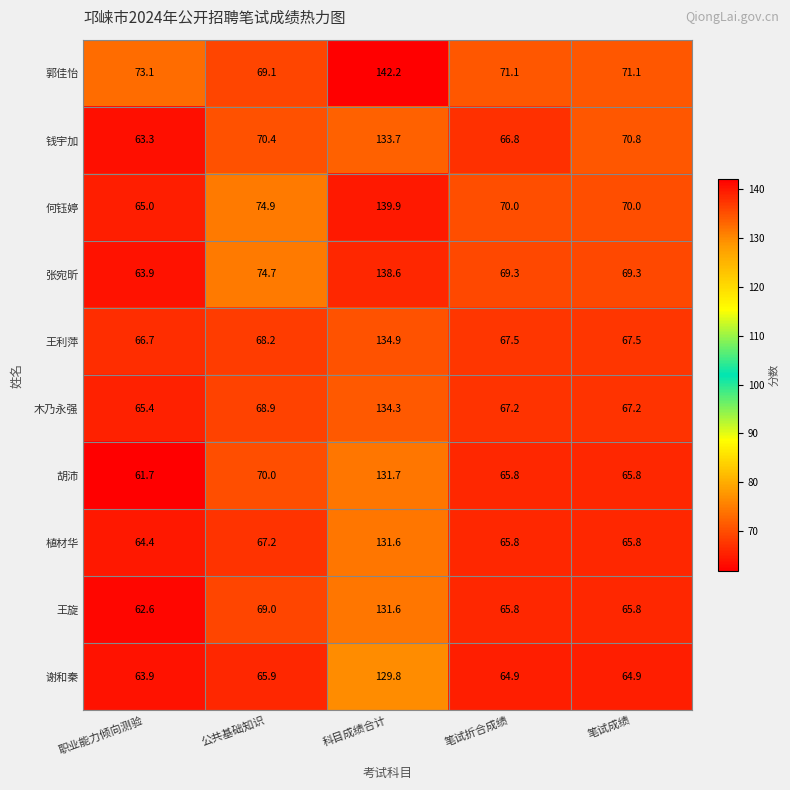

Count the number of categories in the chart.

5